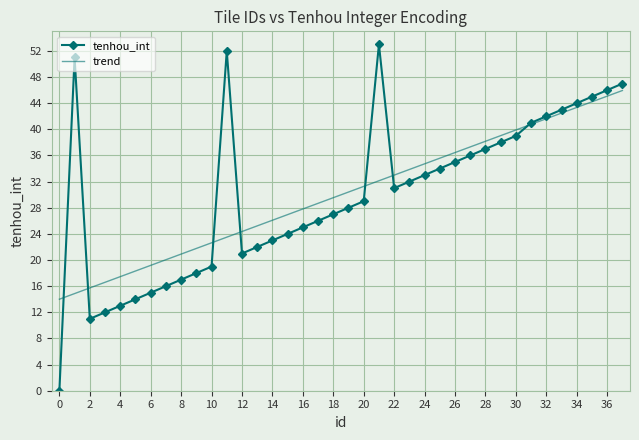

How many intersections are there between tenhou_int and trend?

7